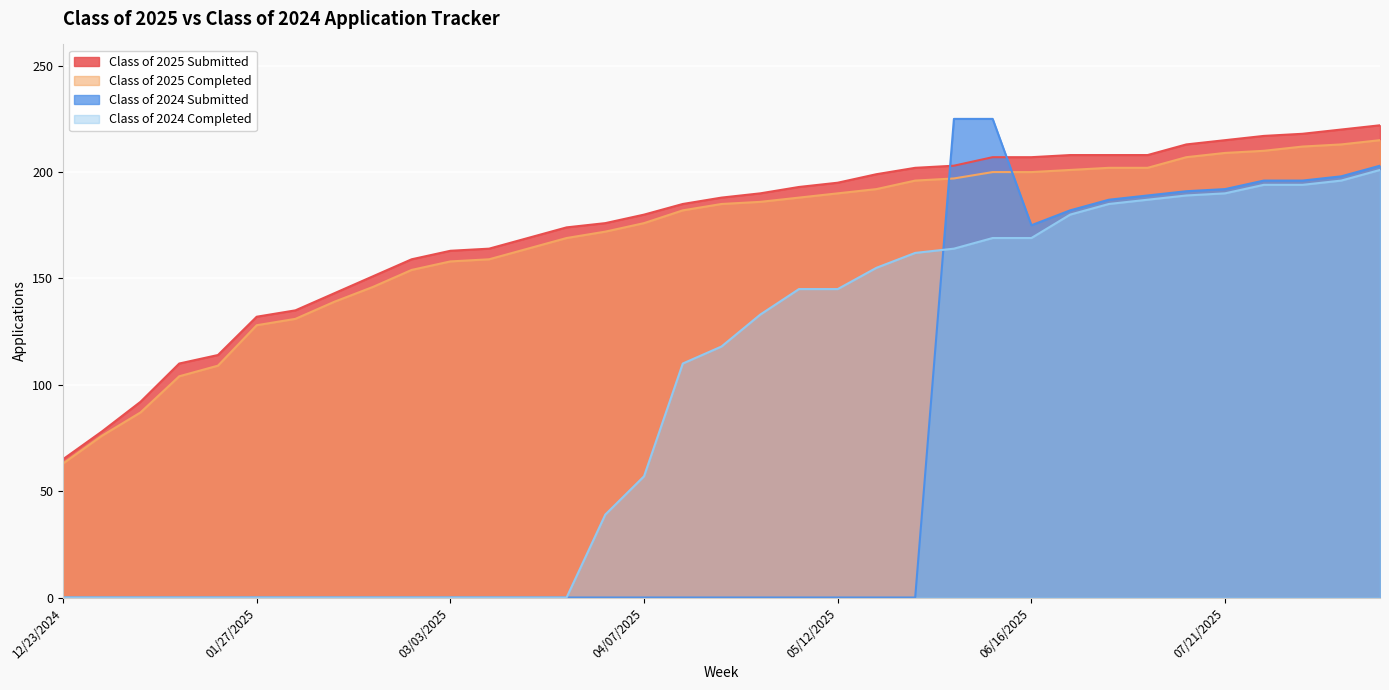

Is it true that Class of 2025 Submitted equals 95 at 06/09/2025?

False